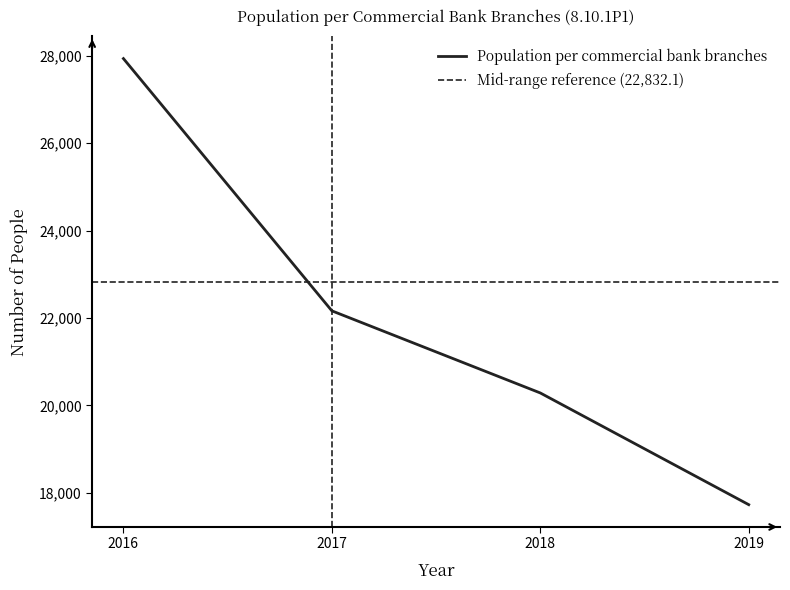

What is the sum of the values at 2017 and 2018?

42450.5